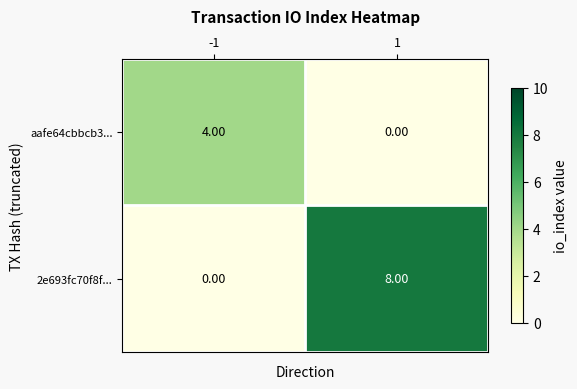

What is the average value of the 2e693fc70f8f... series?

4